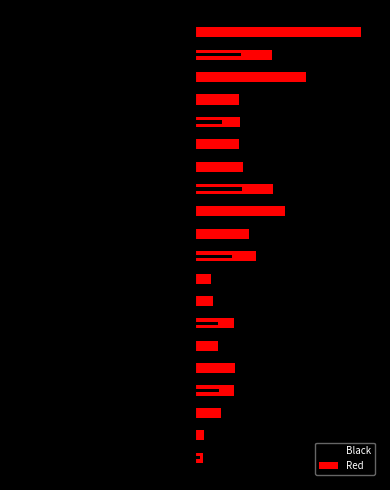

Which series has the largest range (max minus min)?

Red